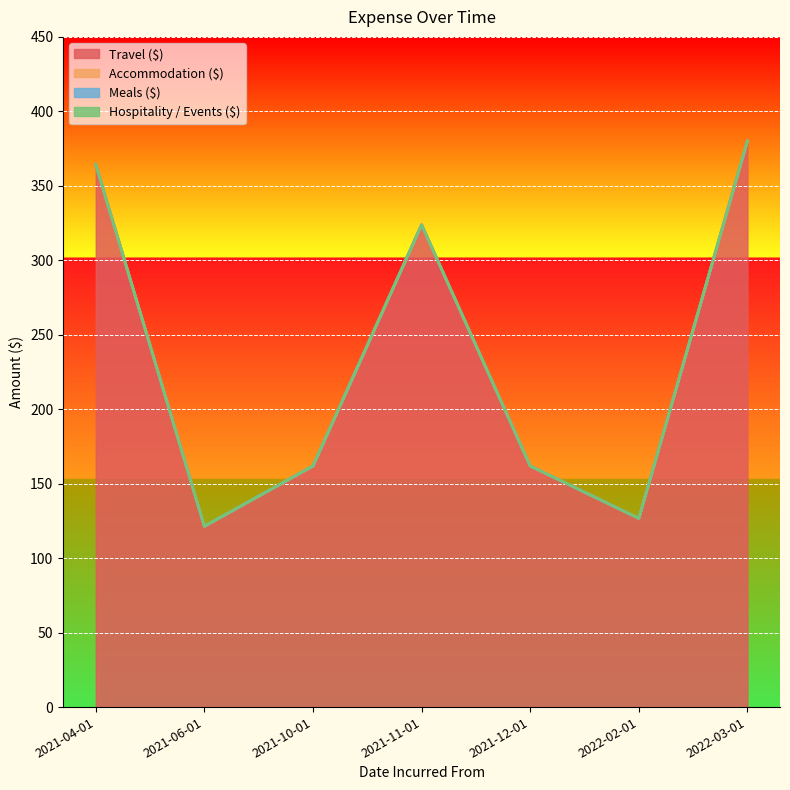

True or false: Accommodation ($) has more than 1 interior local peaks.

False